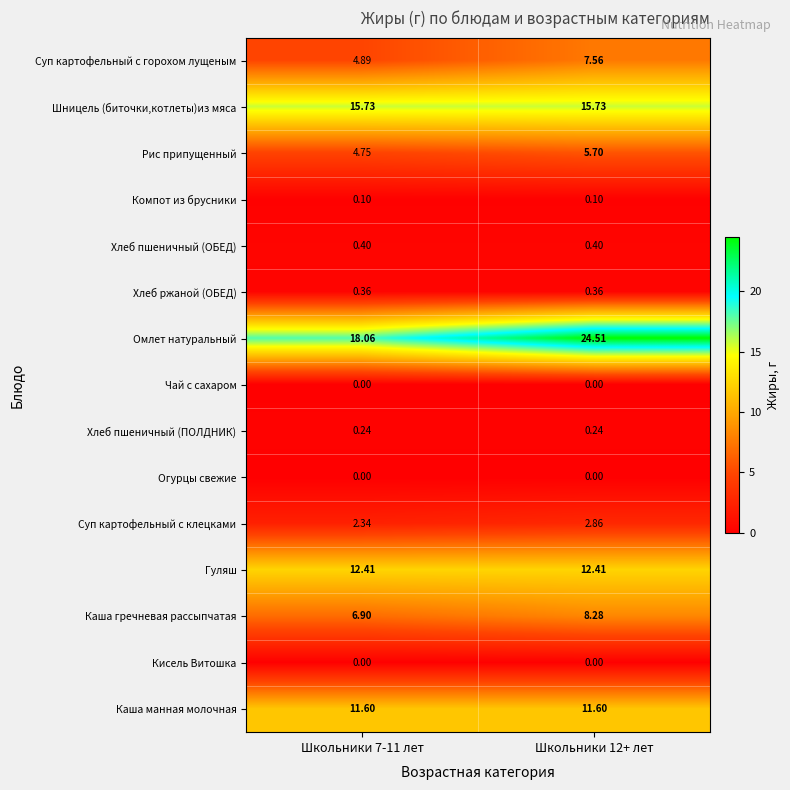

What is the maximum value shown in the chart?

24.5